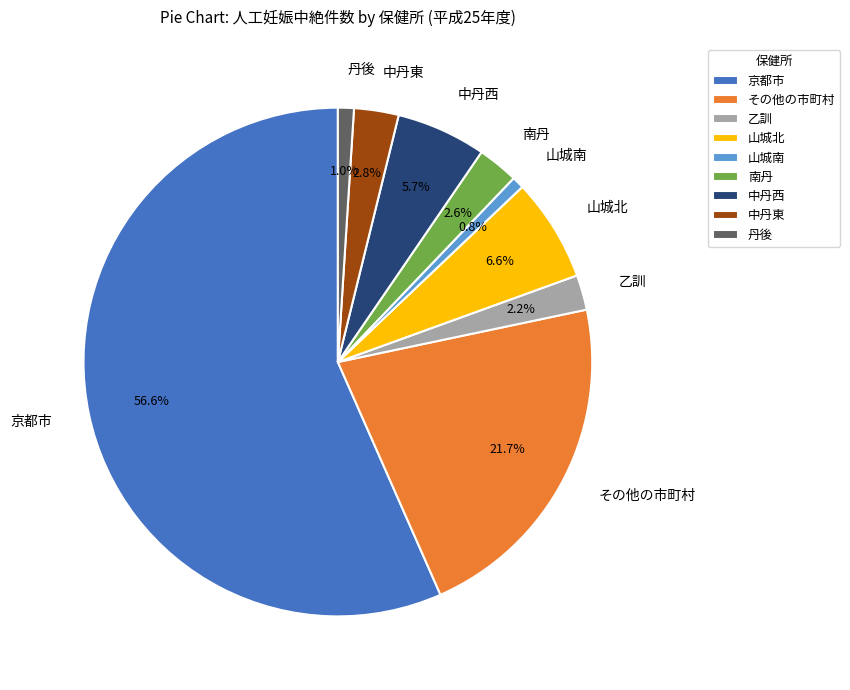

Count the number of slices in the pie.

9